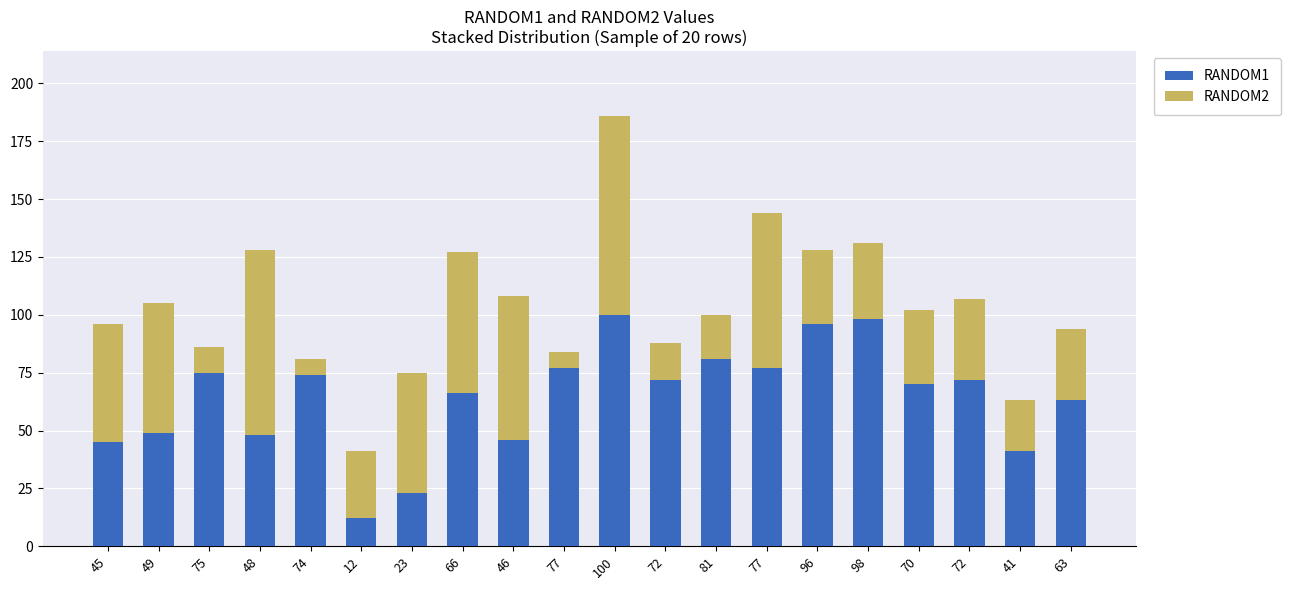

How many distinct data groups are displayed?

2